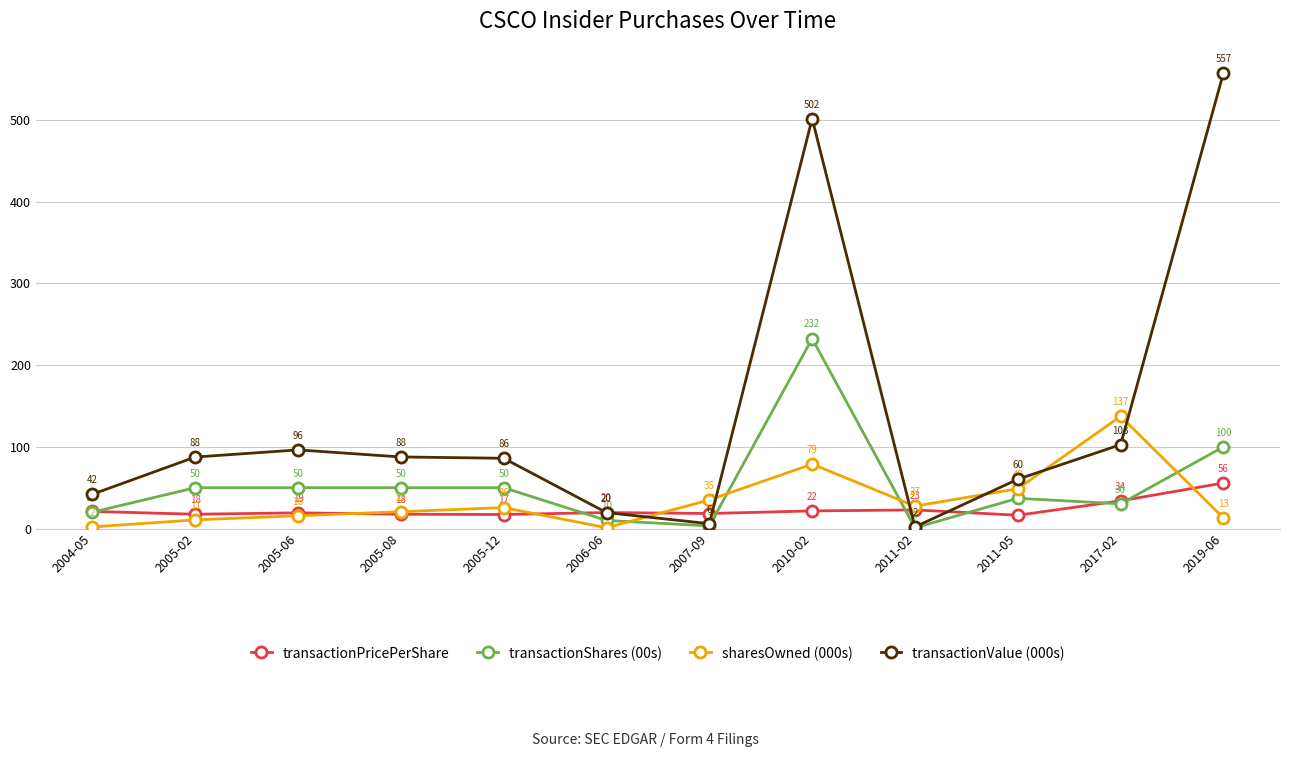

How many interior local valleys does the transactionValue (000s) series have?

2